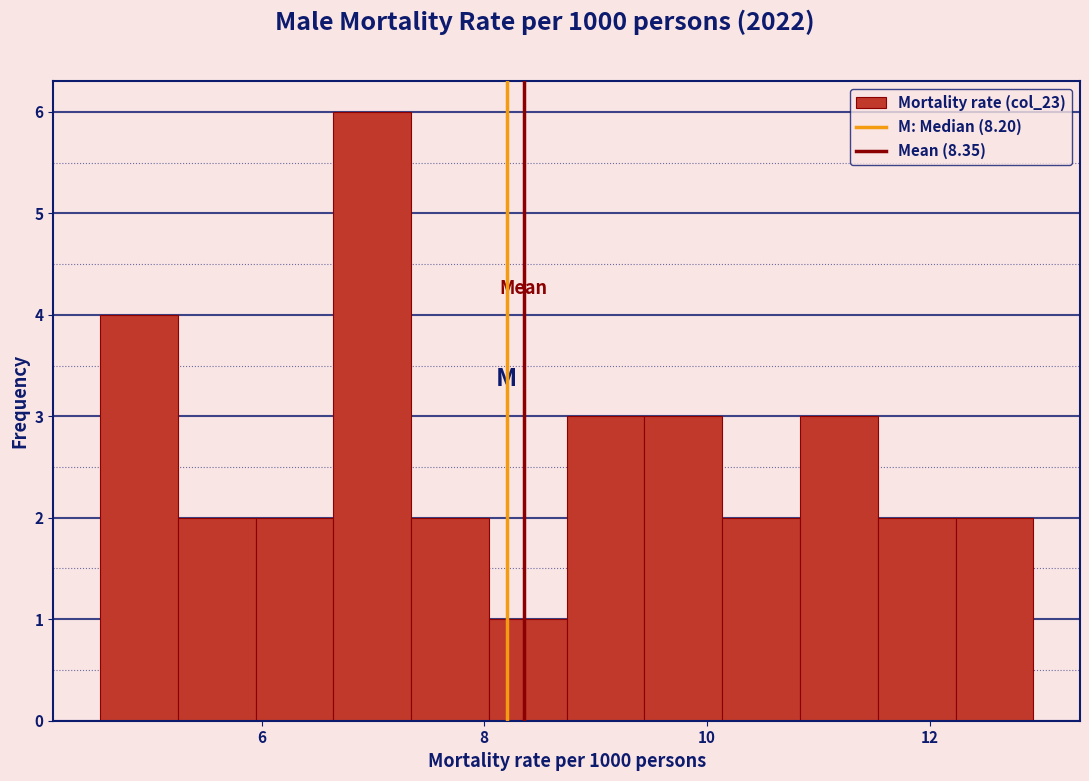

Read against the x-axis, roughly where is the centre of the tallest bar?

7.0